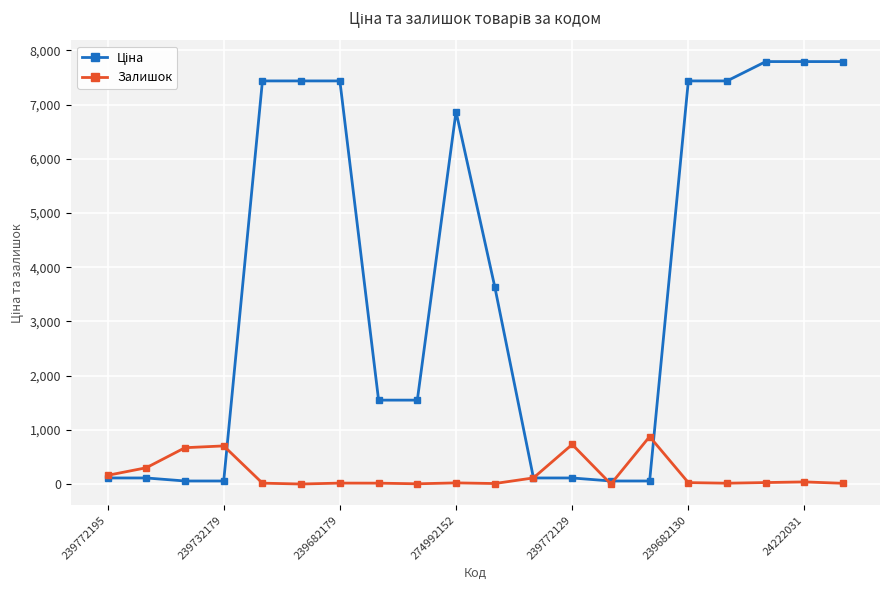

At how many categories does at least one series exceed 7272?

8